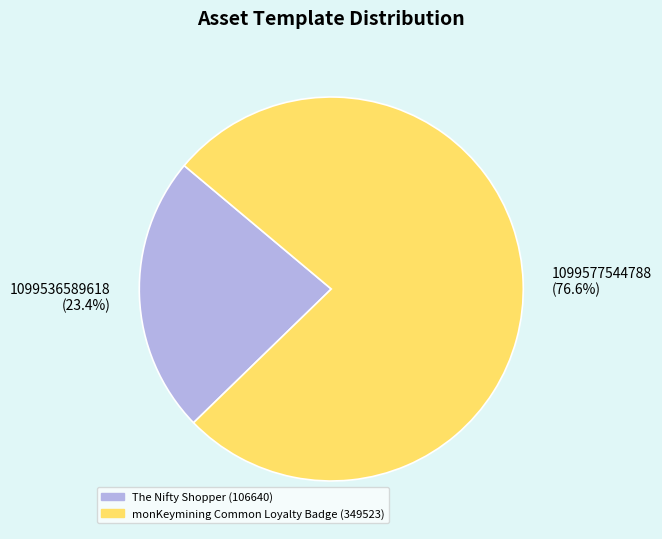

To the nearest percent, what is the difference between the largest and smallest slice percentages?

53%